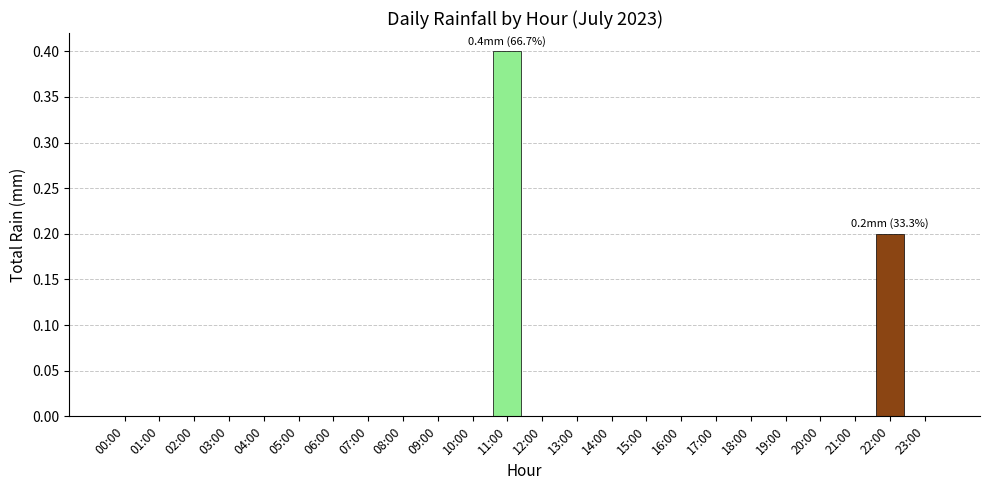

What is the sum of all values?

0.6